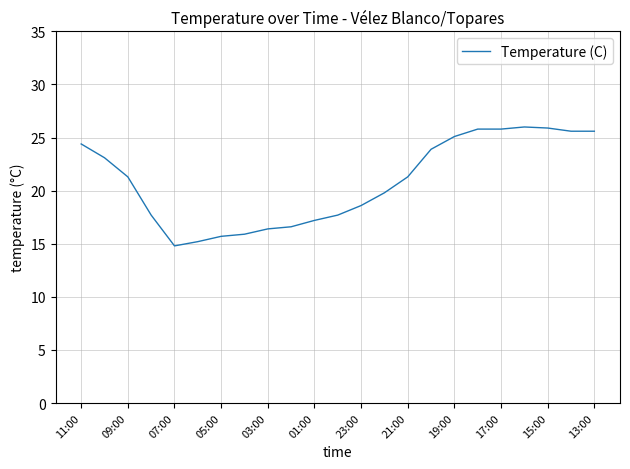

Does the chart display data point markers on the line(s)?

No